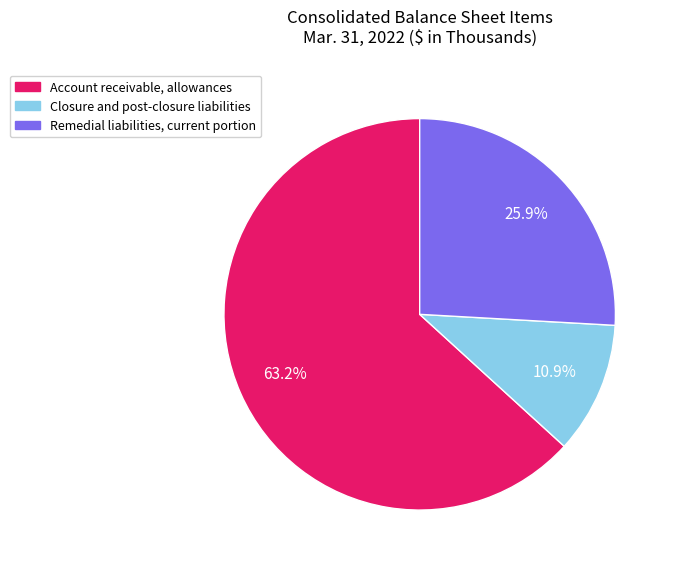

Count the number of slices in the pie.

3